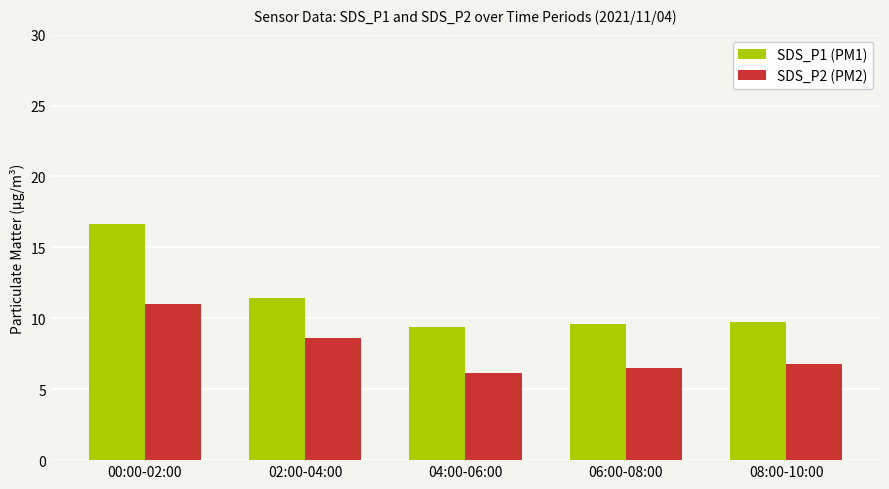

What is the minimum value shown in the chart?

6.2